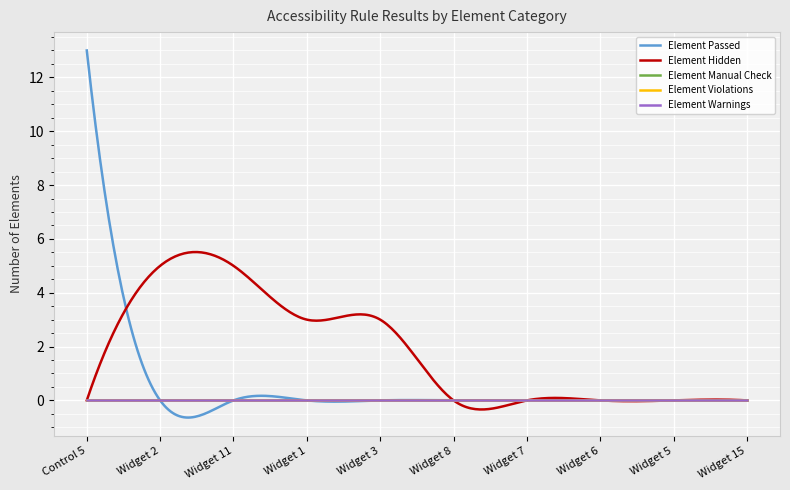

Which series has the widest spread of values?

Element Passed